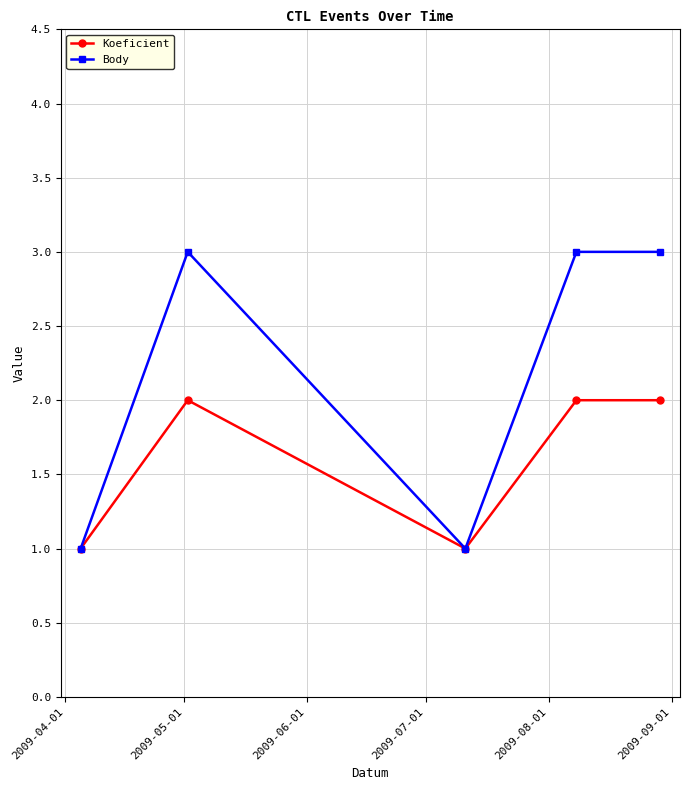

In Koeficient, how many points are lower than both neighbors (excluding endpoints)?

1